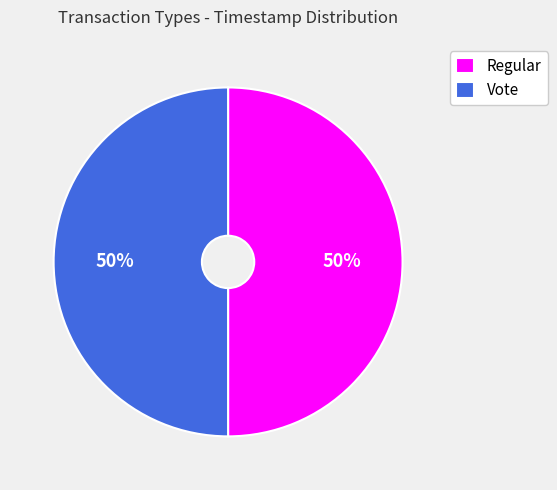

True or false: Regular accounts for 42% of the total.

False